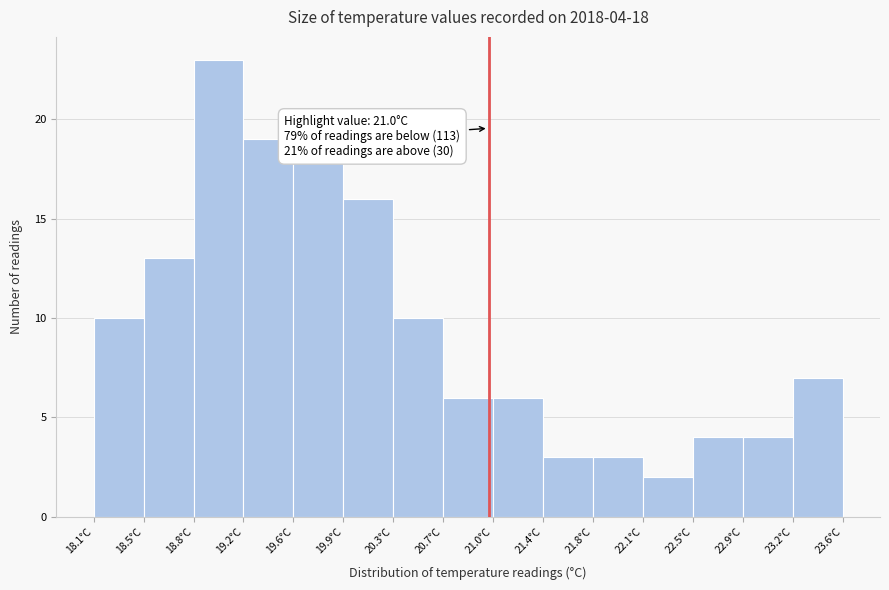

Over which range of the x-axis is the bar tallest?

18.85 to 19.20